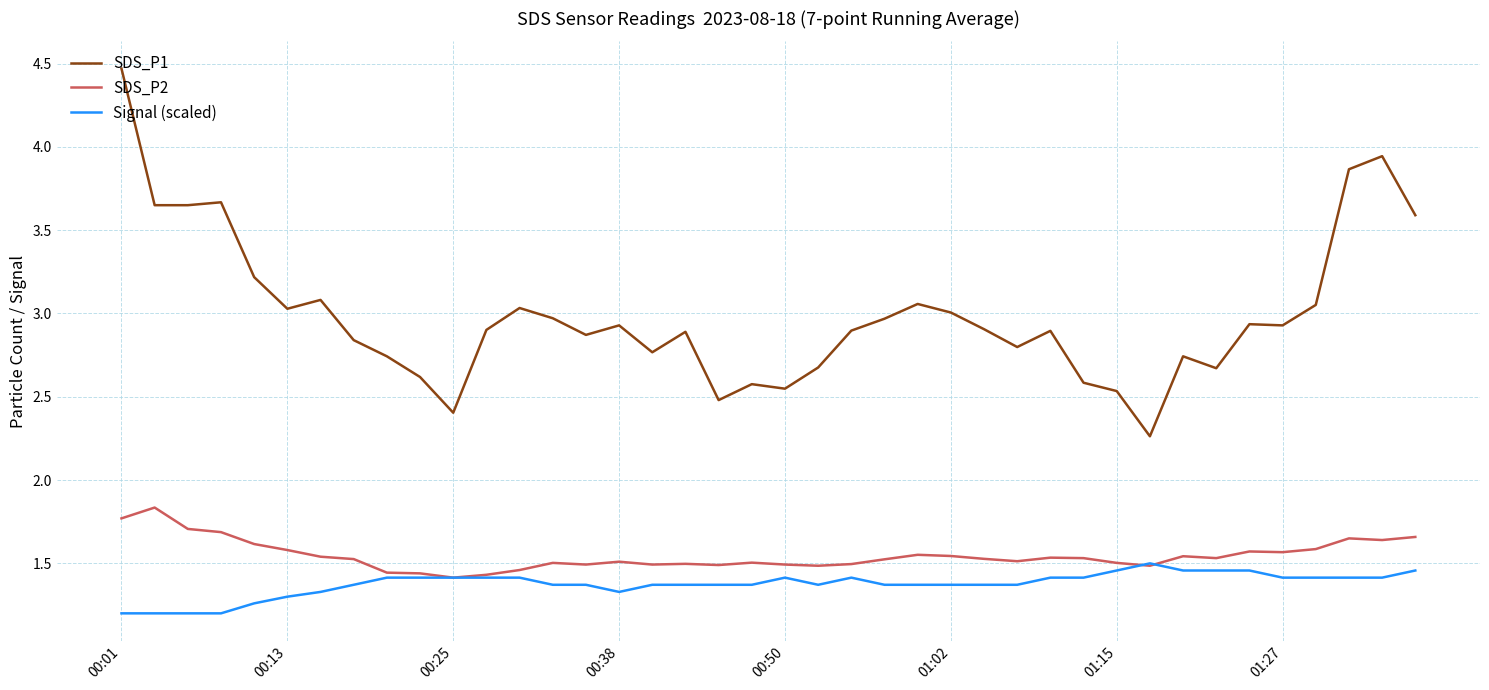

True or false: Signal (scaled) and SDS_P1 cross at least once.

False